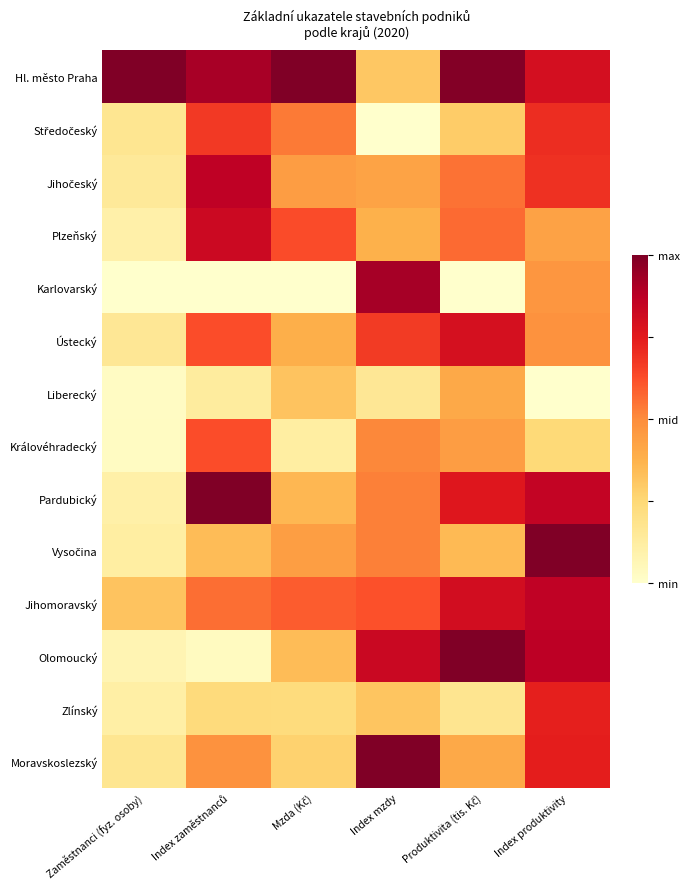

What is the spread (max minus min) of values at Mzda (Kč)?

1.0